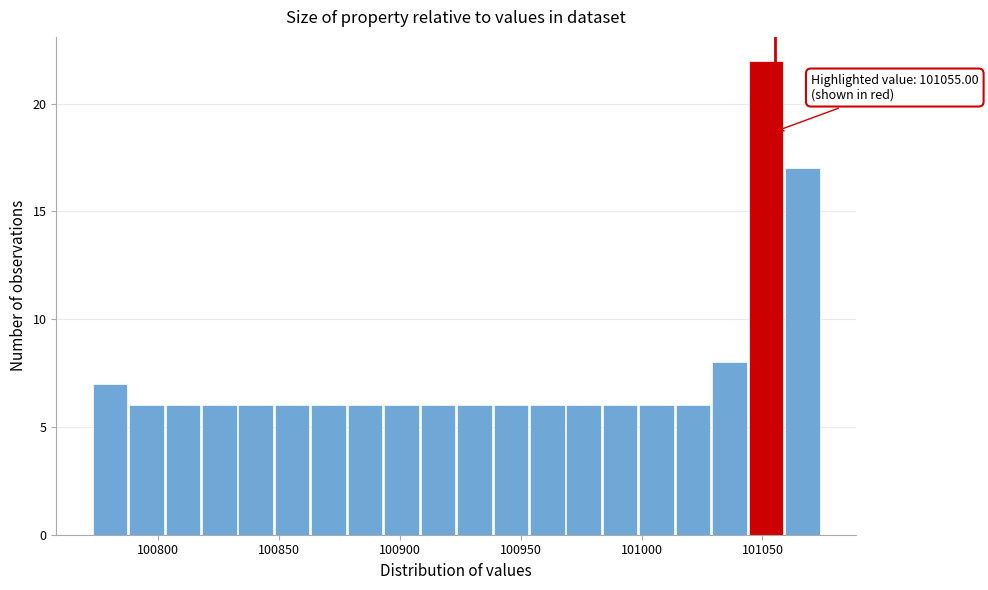

Read against the x-axis, roughly where is the centre of the tallest bar?

101050